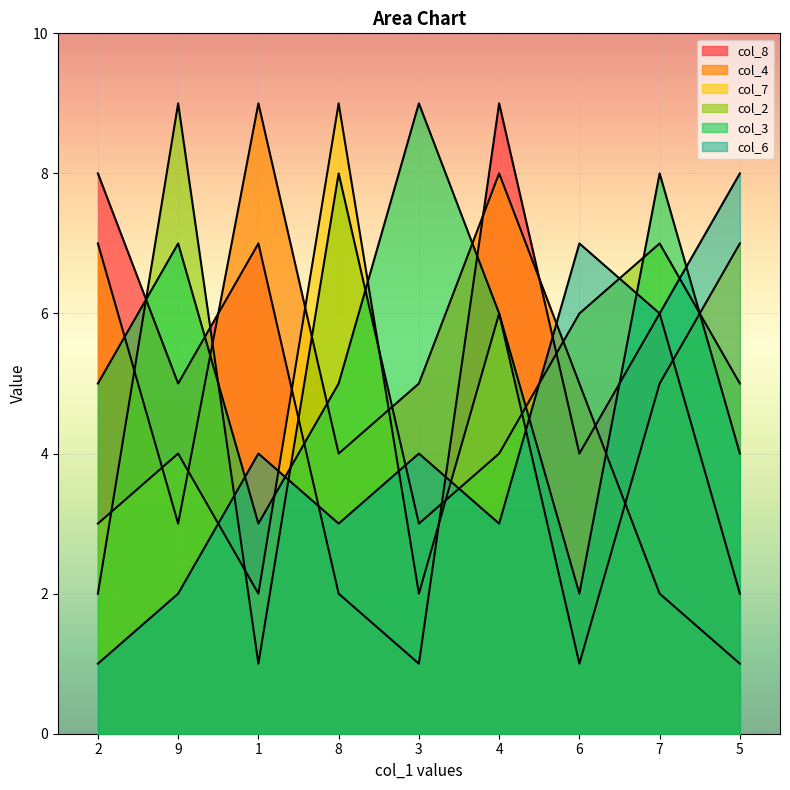

Reading left to right, what are all the values shown in this chart?

col_8: 8	5	7	2	1	9	4	6	2
col_4: 7	3	9	4	5	8	5	2	1
col_7: 3	4	2	9	2	6	1	5	7
col_2: 2	9	1	8	3	4	6	7	5
col_3: 5	7	3	5	9	6	2	8	4
col_6: 1	2	4	3	4	3	7	6	8